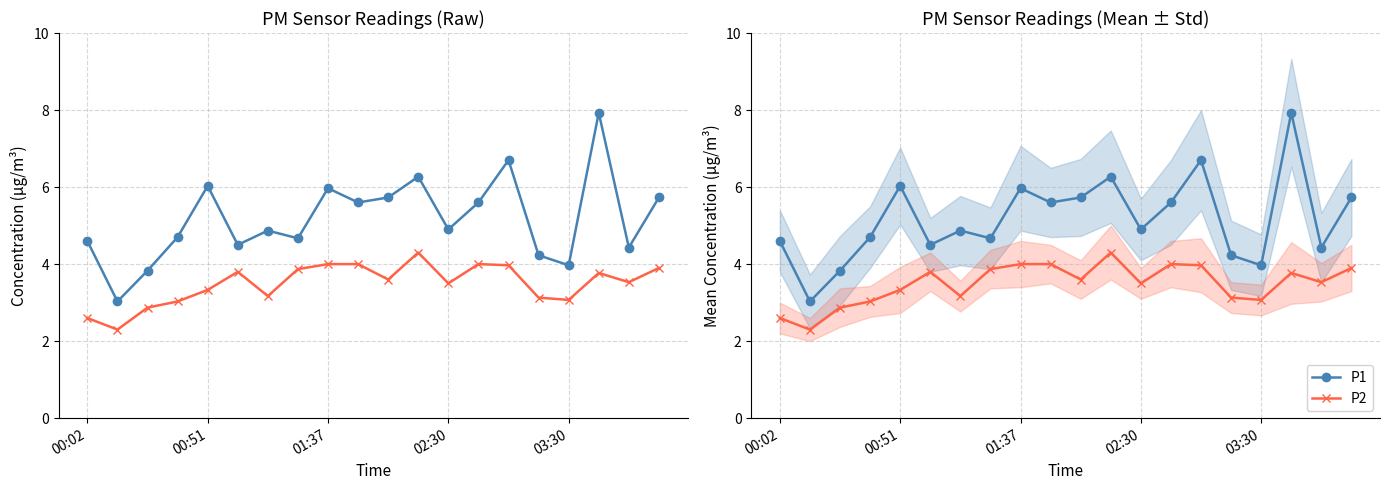

What is the difference between the second highest and second lowest values in the P1 series?

2.9